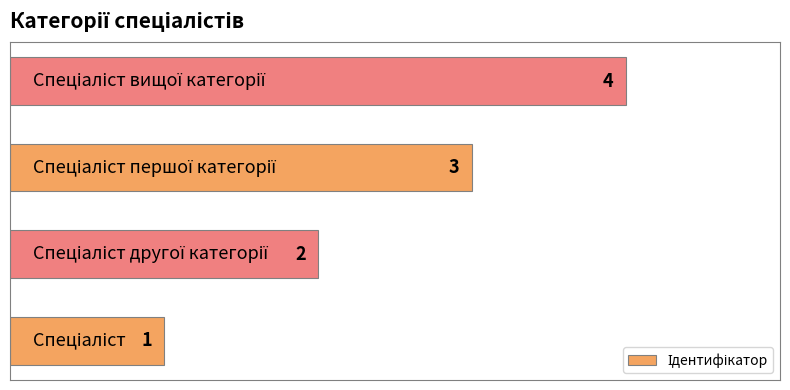

What is the minimum value shown in the chart?

1